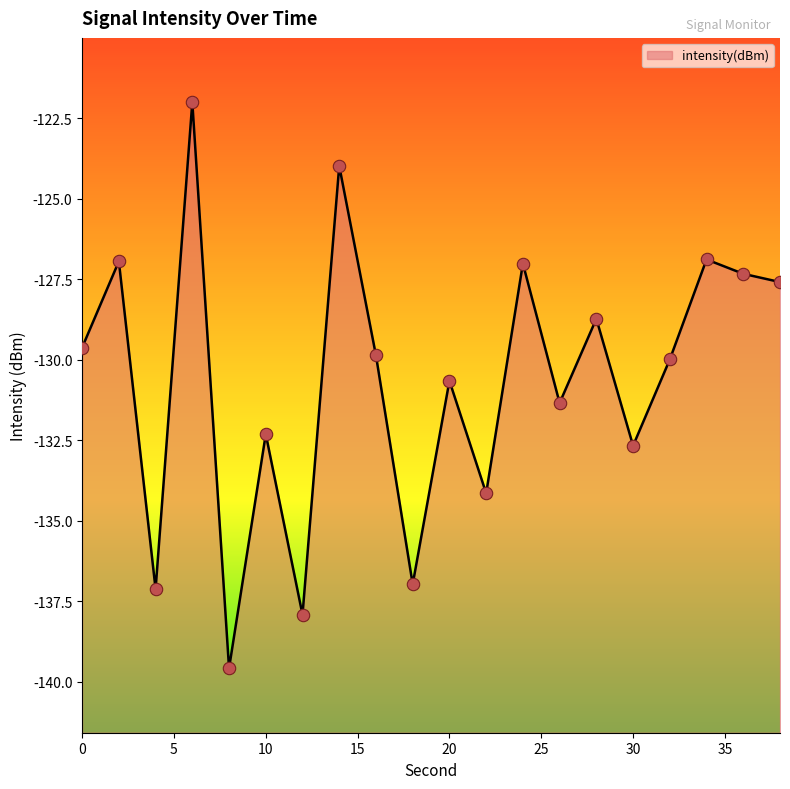

Between 38 and 20, which is larger?

38